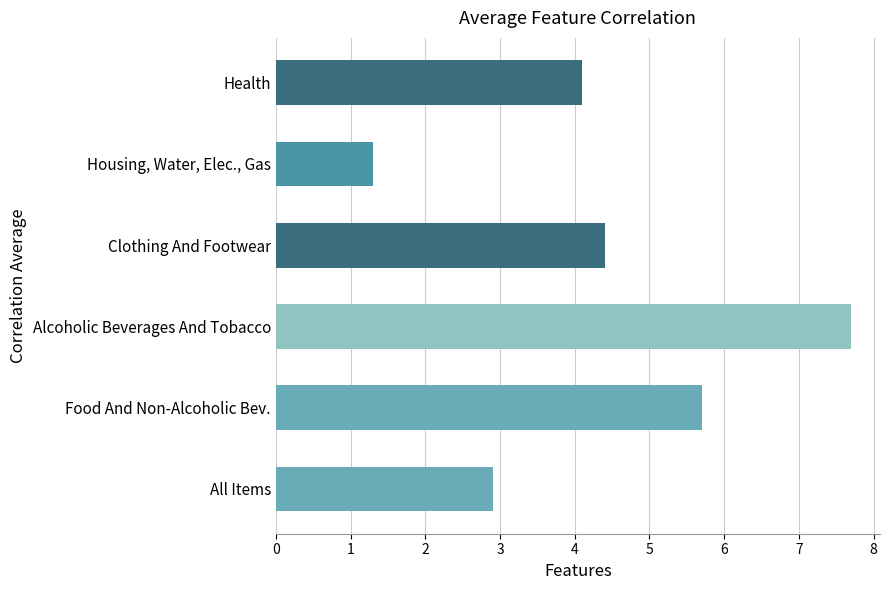

The value at Alcoholic Beverages And Tobacco is 7.7. True or false?

True